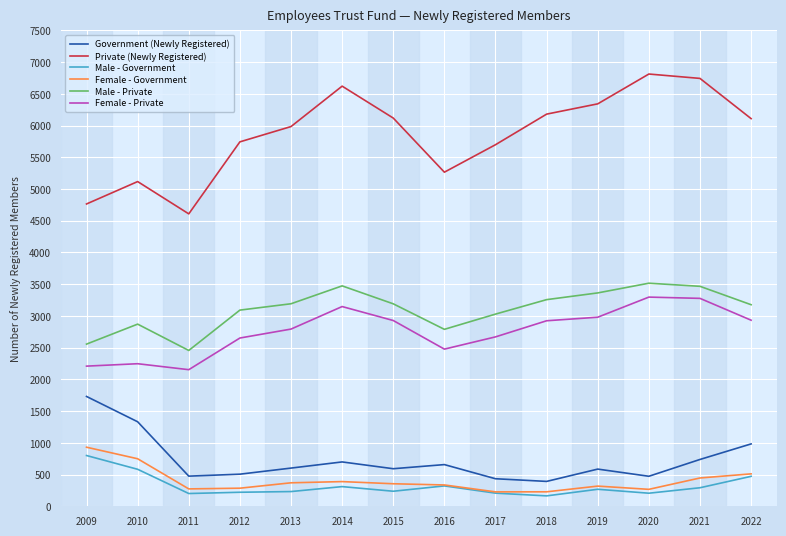

What is the total value across all series at 2013?

13174